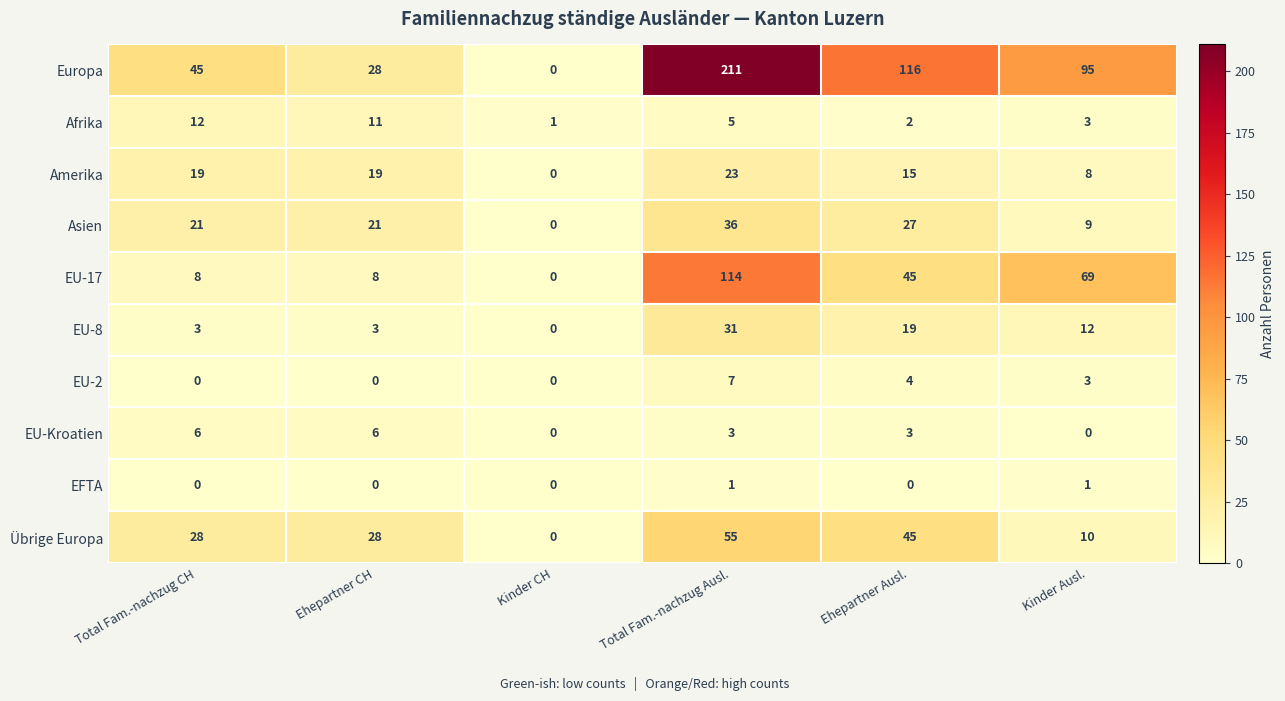

Which series has the largest total across all categories?

Europa